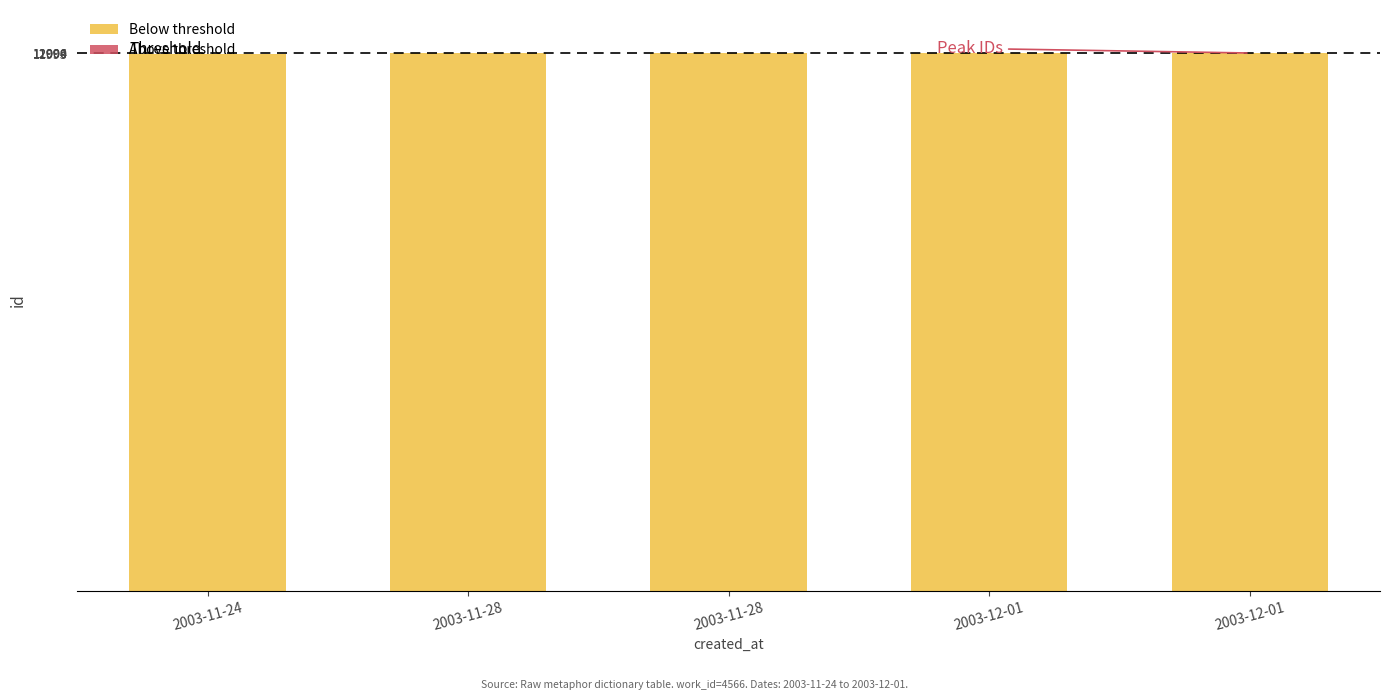

Count the number of data series in this chart.

2